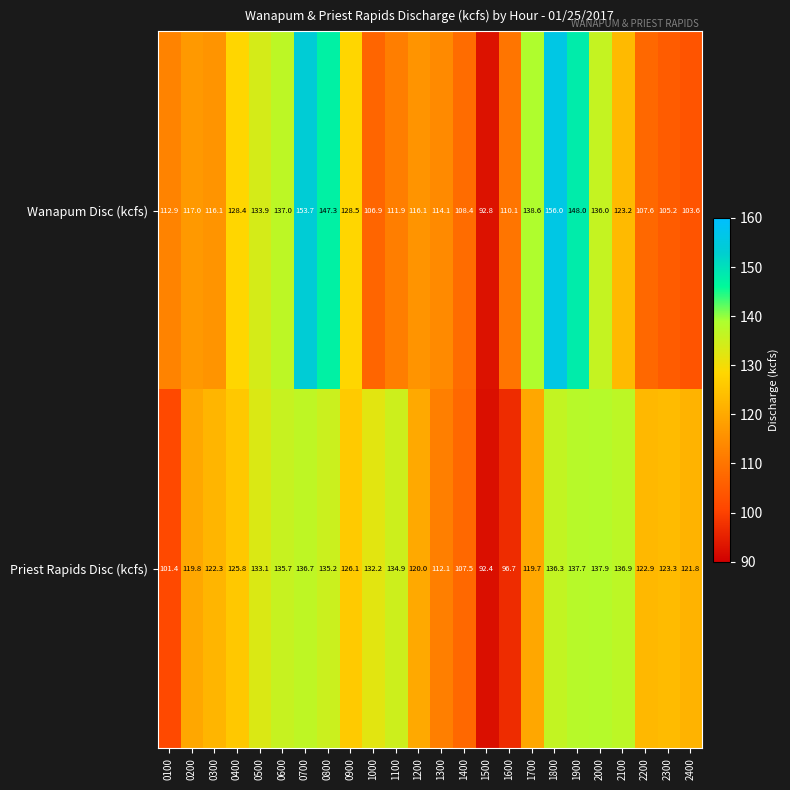

Count the number of data series in this chart.

2